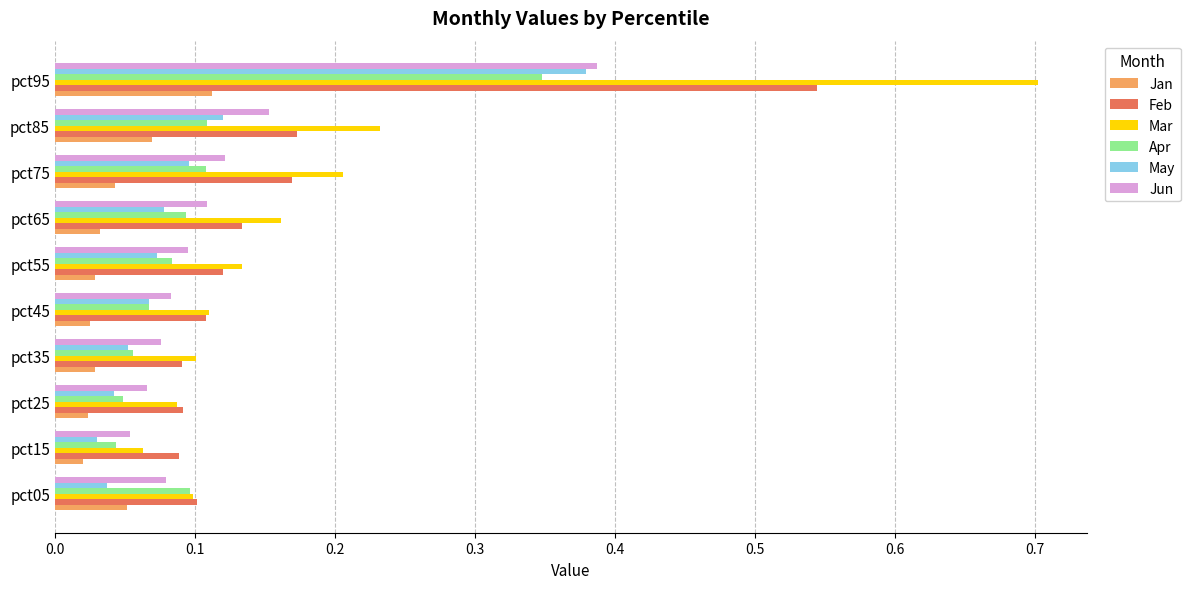

At which label does Jan reach its peak?

pct95